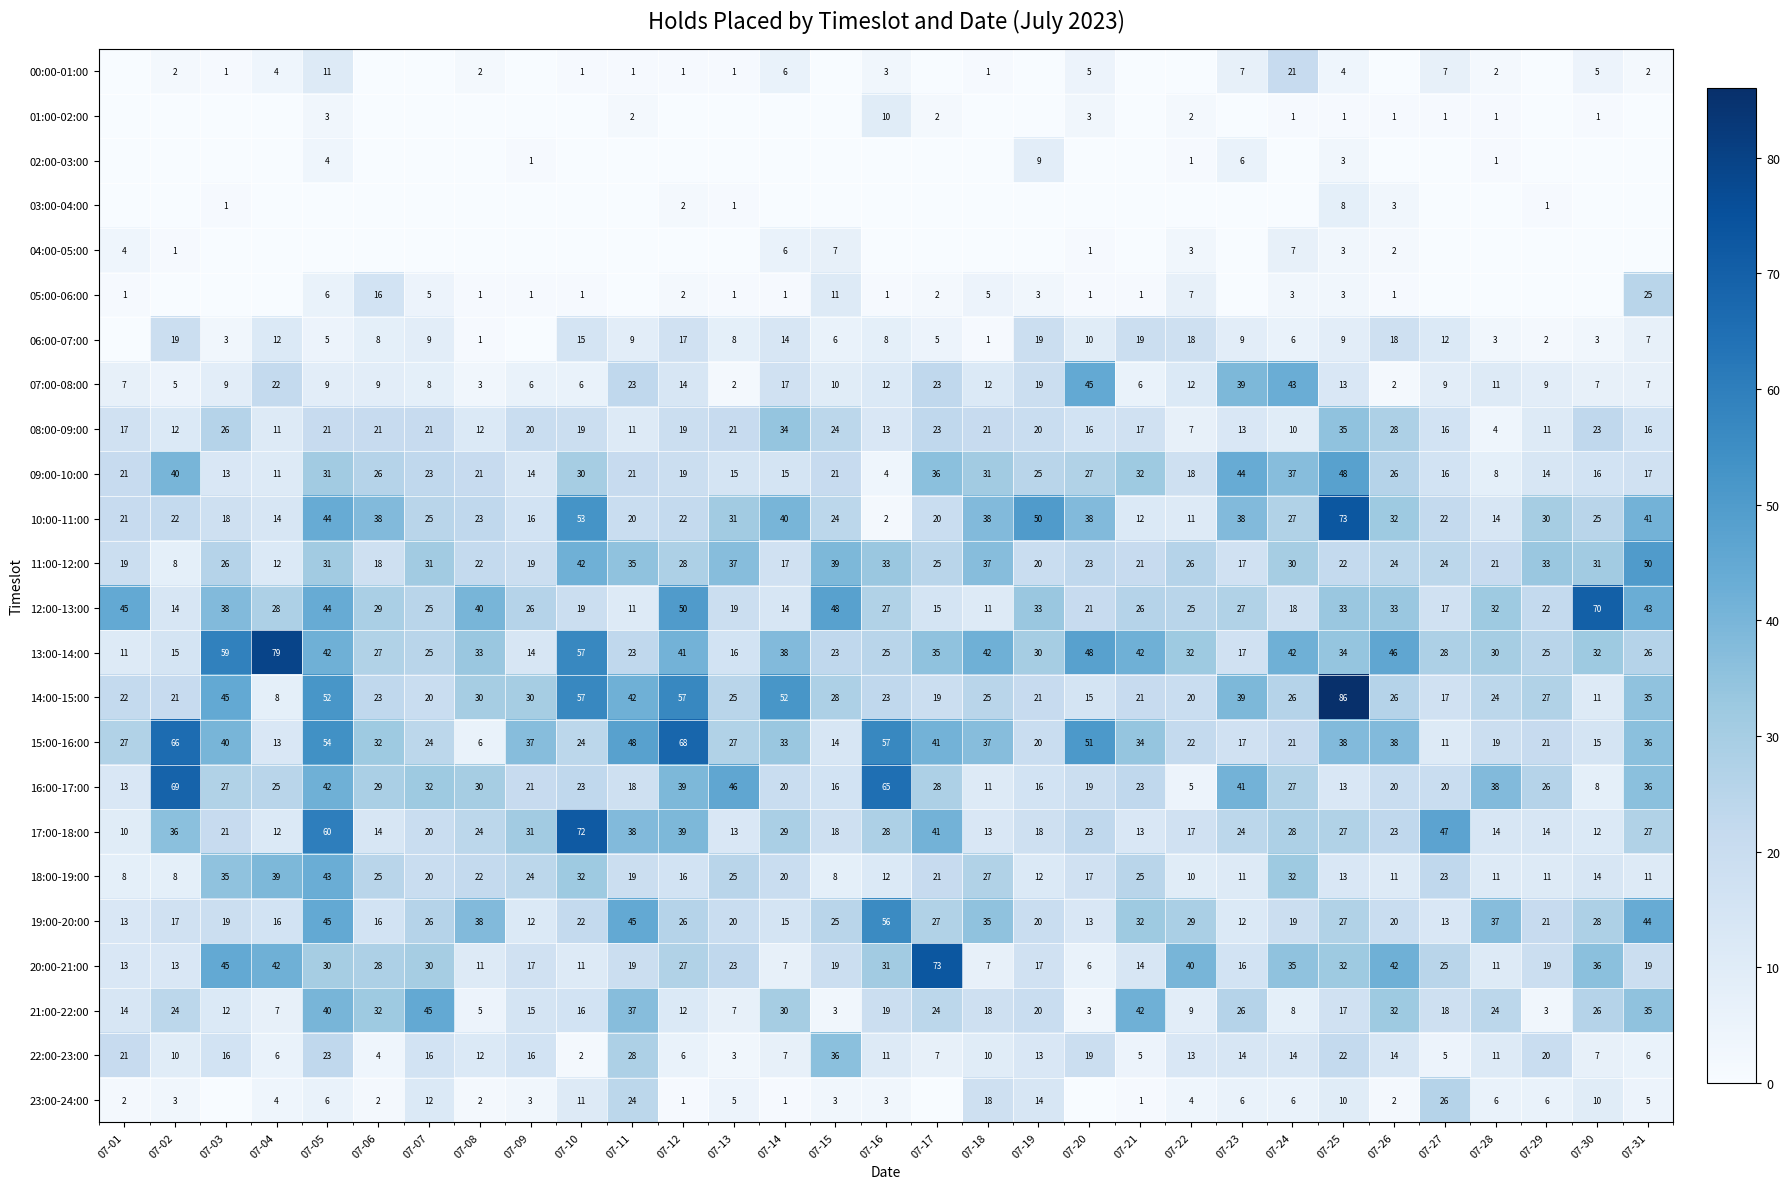

What is the sum of the 13:00-14:00 values at 07-29 and 07-15?

48